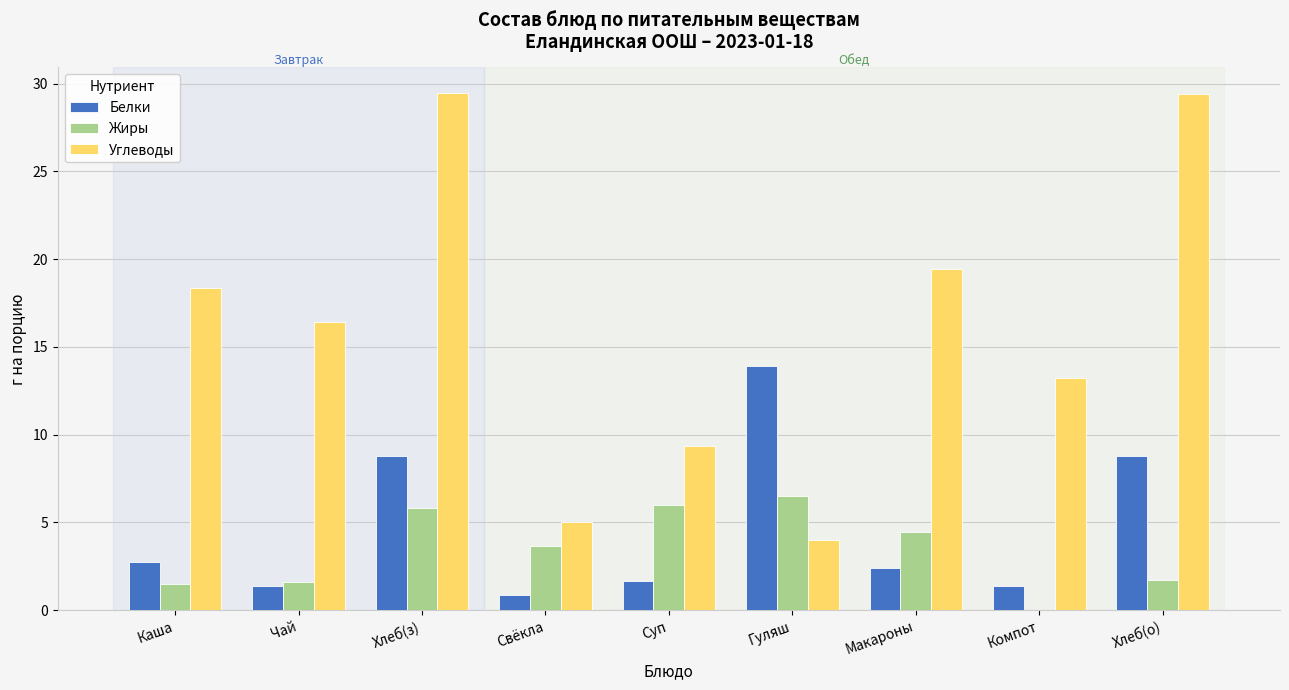

What is the maximum value for Жиры?

6.5